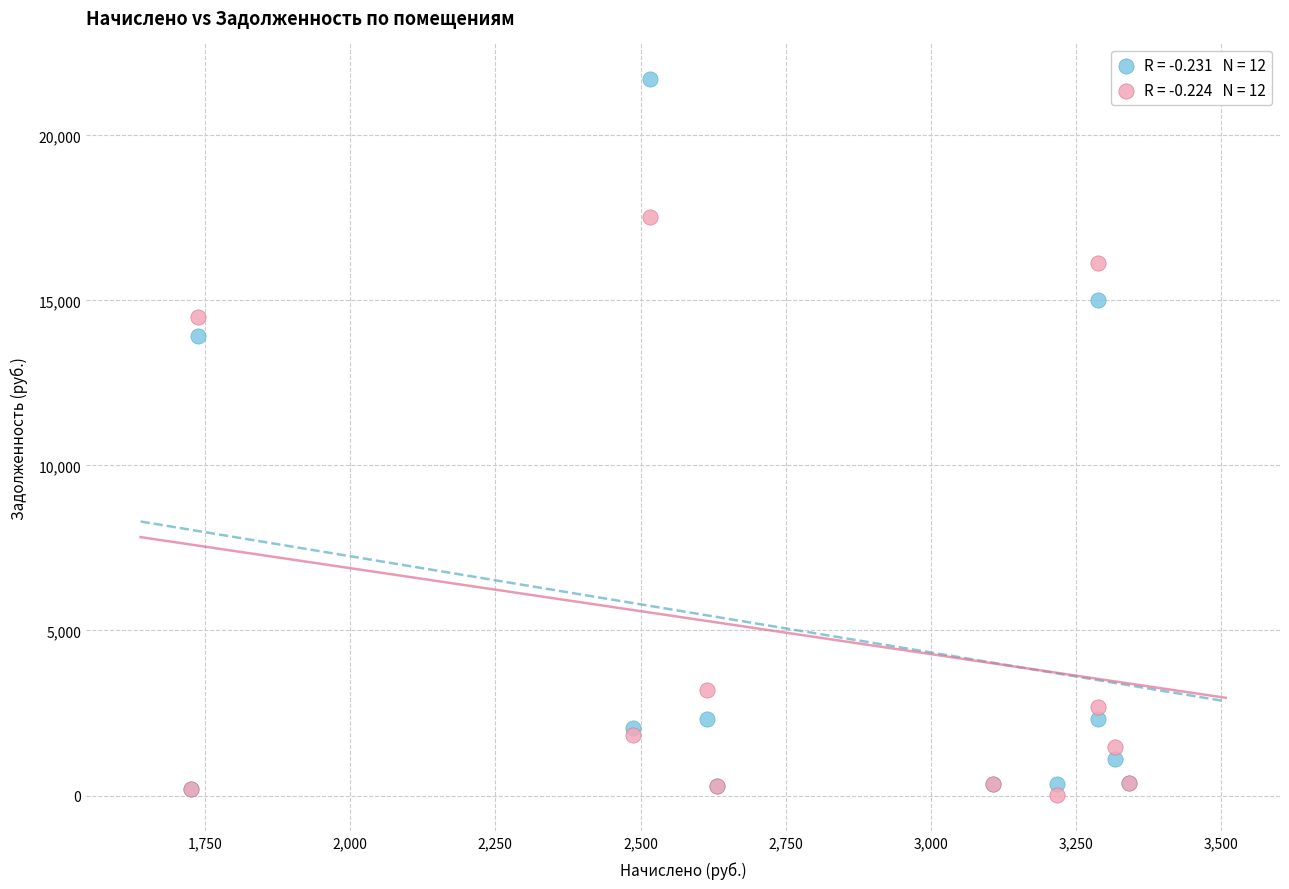

Across all series, what Y value is closest to 10850?

13907.5